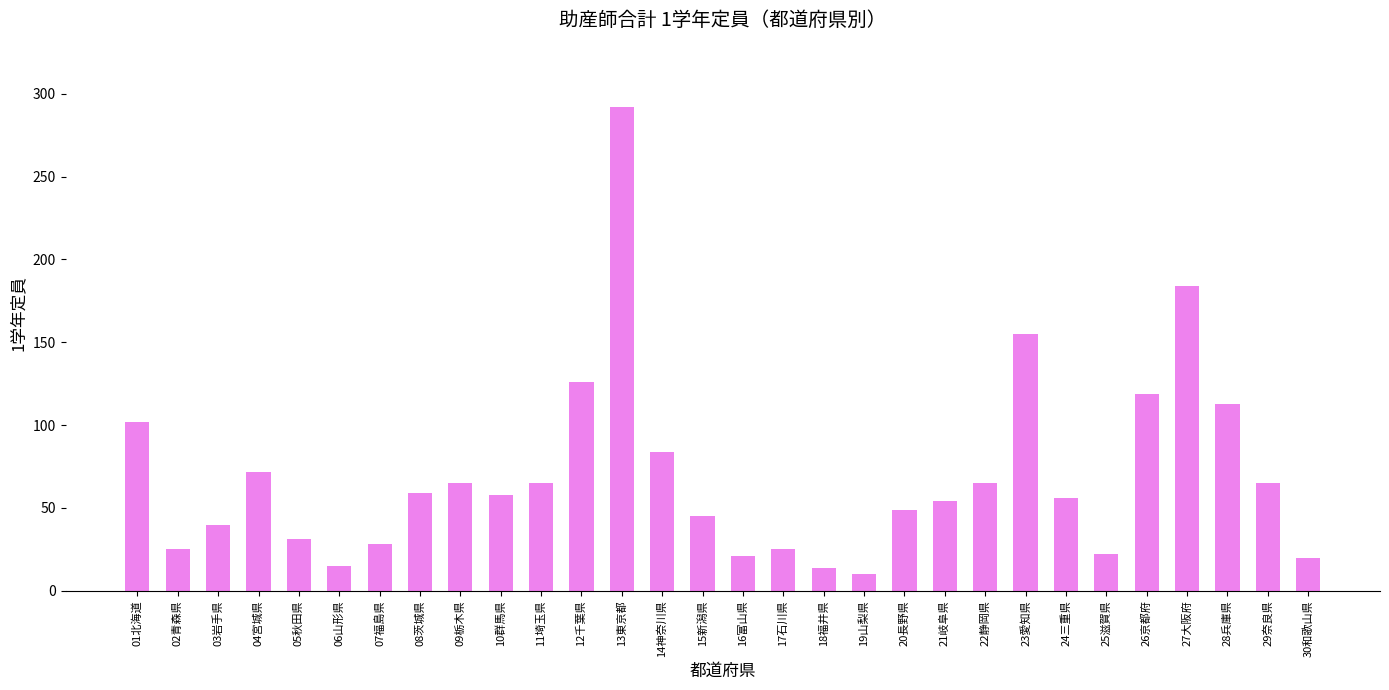

What is the maximum value shown in the chart?

292